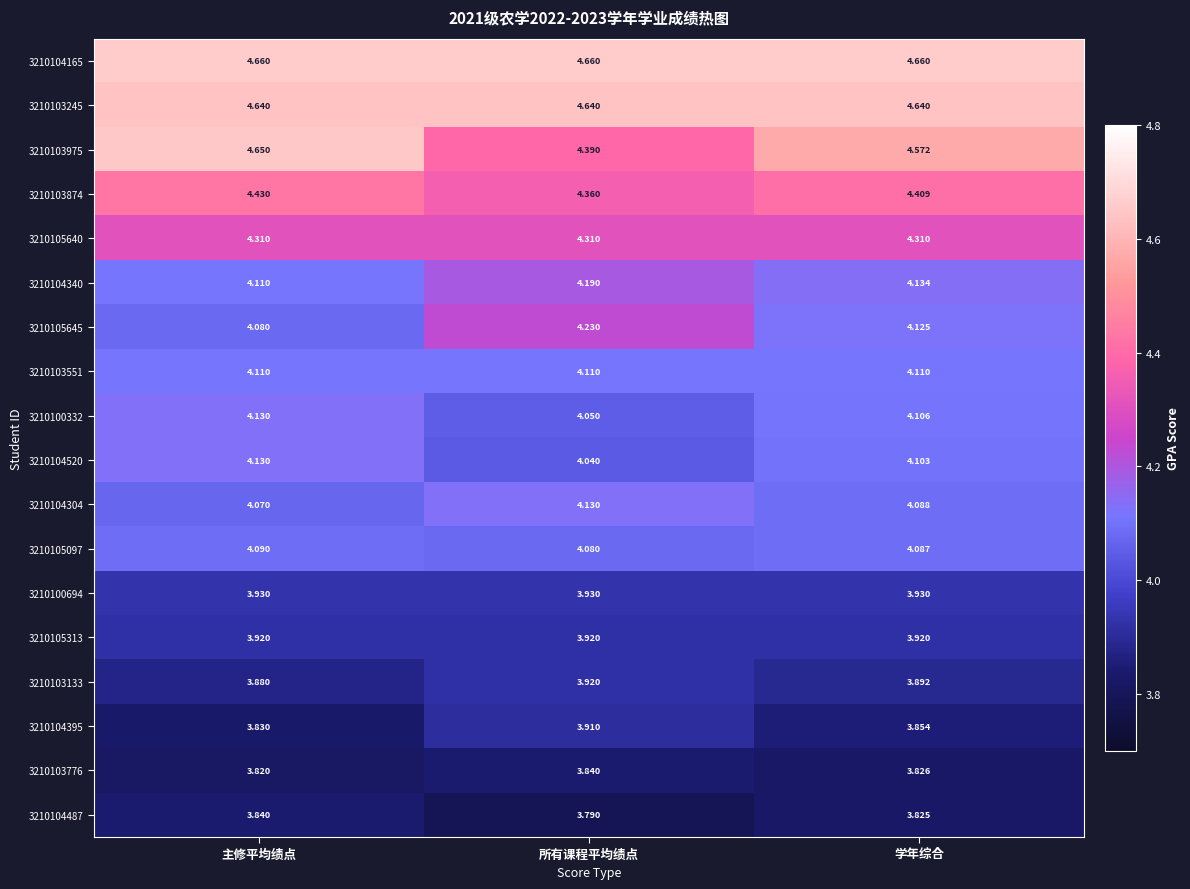

At which category is the sum across all series the highest?

主修平均绩点